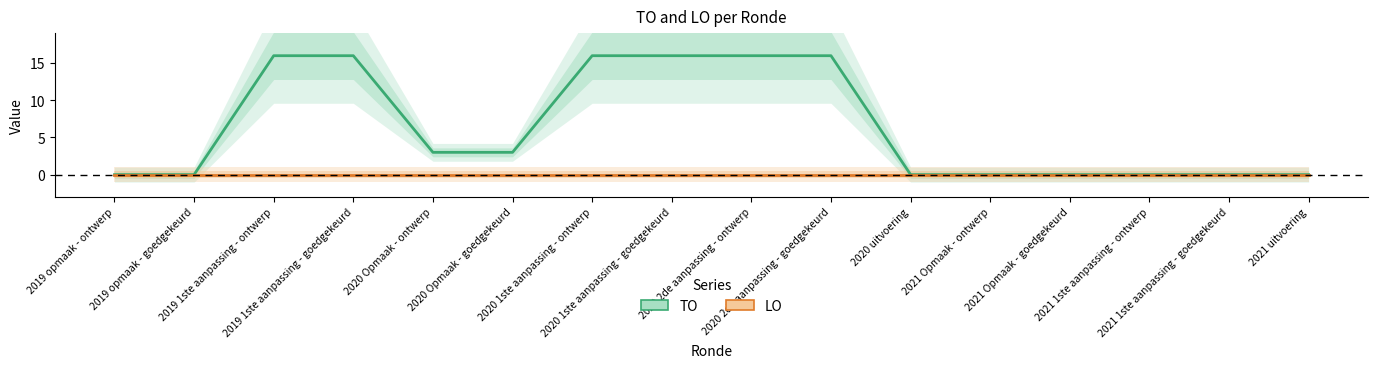

Between 2021 uitvoering and 2021 Opmaak - ontwerp, which is larger?

2021 uitvoering